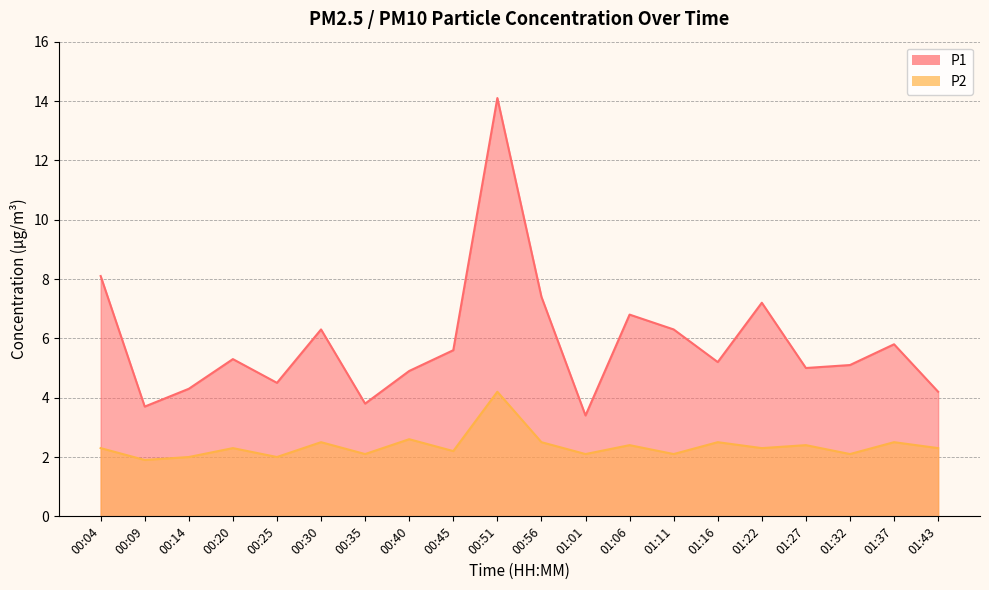

What is the difference between the P1 values at 01:22 and 01:06?

0.4